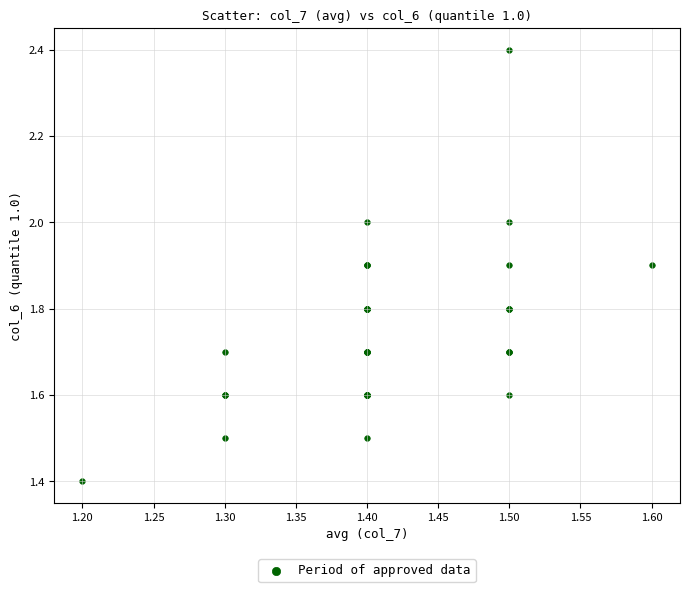

What Y value in the scatter plot is closest to 1?

1.4